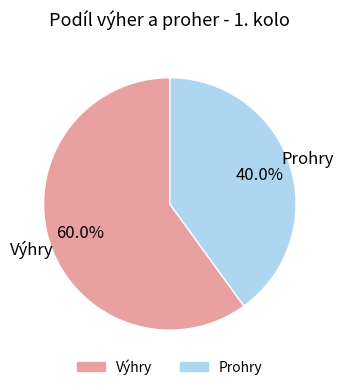

Does any single category account for the majority?

Yes